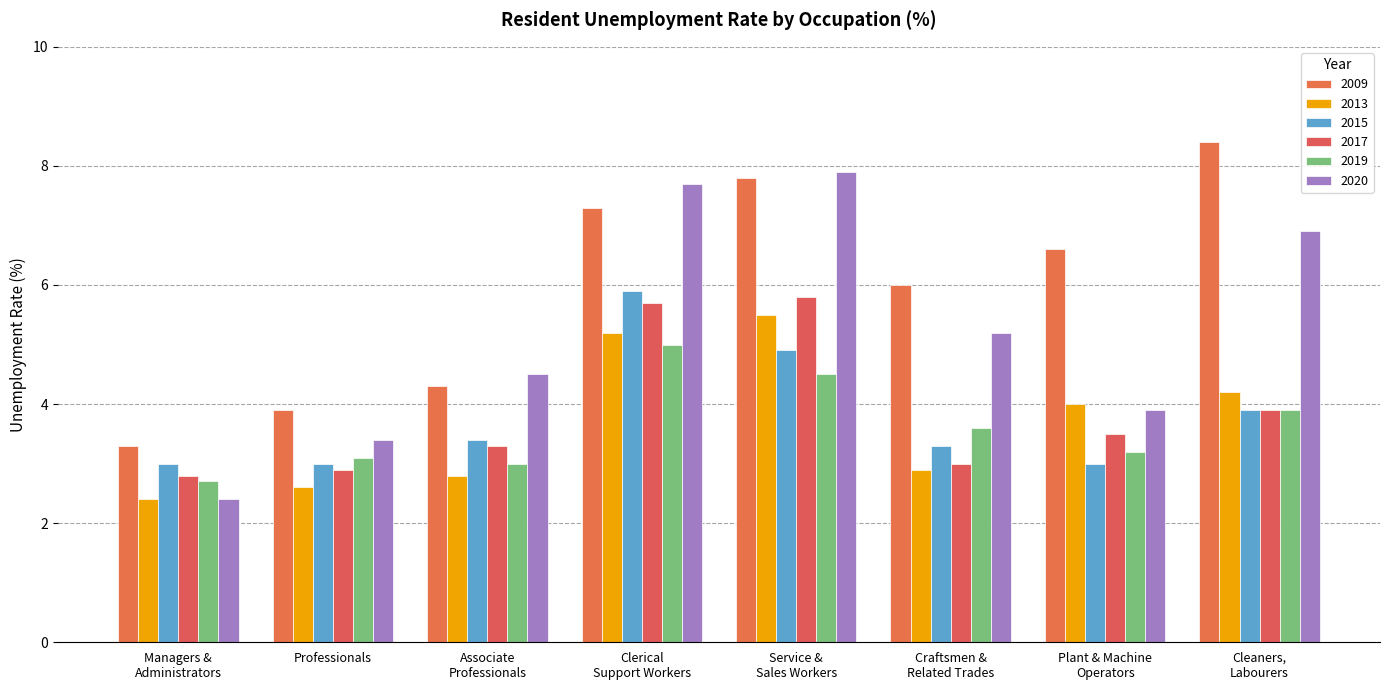

What is the maximum value for 2020?

7.9